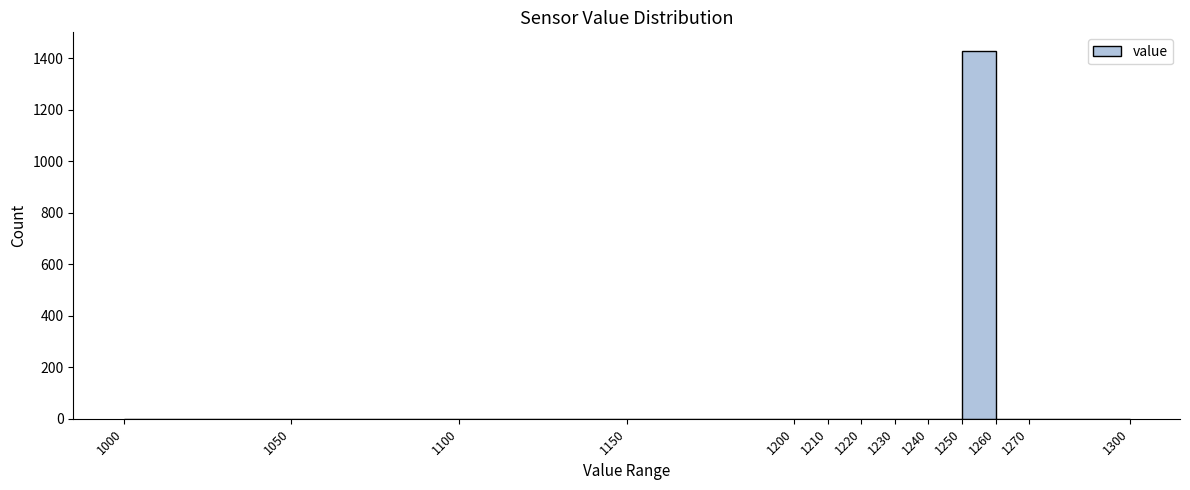

Reading left to right, transcribe this chart: for each bar, give the range it covers on the x-axis and its height. The values are not printed on the chart, so give them approximately, as read against the axis.

1000 to 1050: 0
1050 to 1100: 0
1100 to 1150: 0
1150 to 1200: 0
1200 to 1210: 0
1210 to 1220: 0
1220 to 1230: 0
1230 to 1240: 0
1240 to 1250: 0
1250 to 1260: 1420
1260 to 1270: 0
1270 to 1300: 0